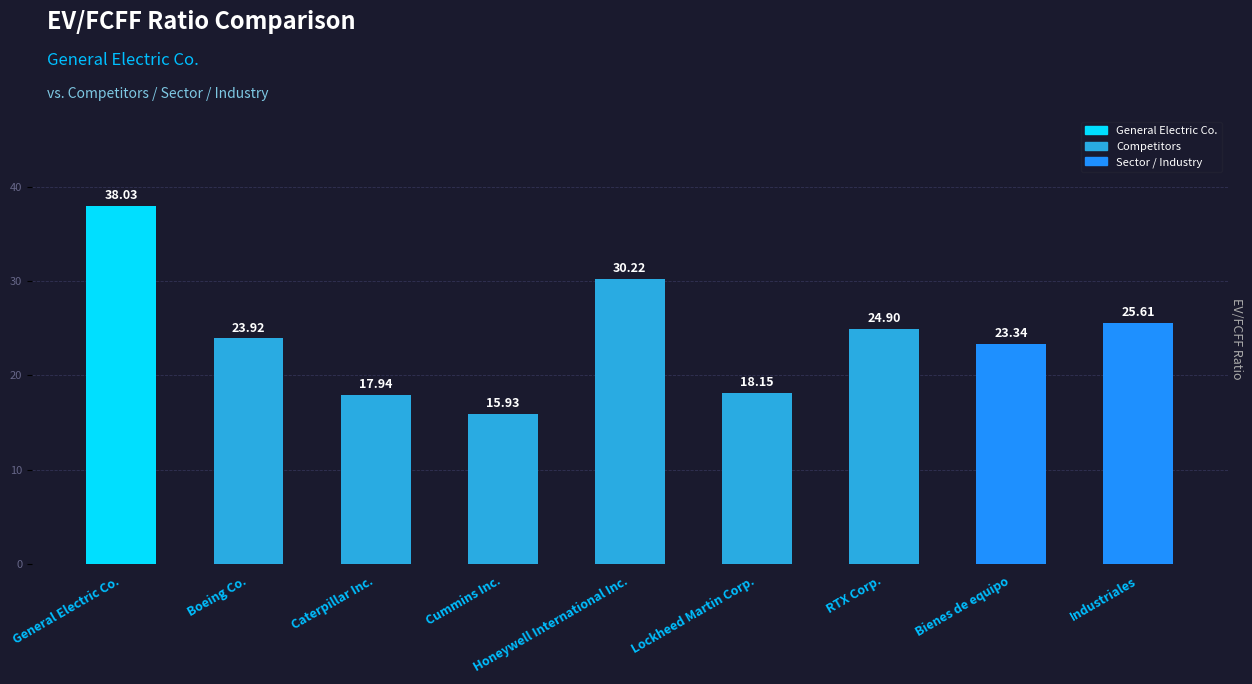

At which category does the chart reach its minimum across all series?

Cummins Inc.